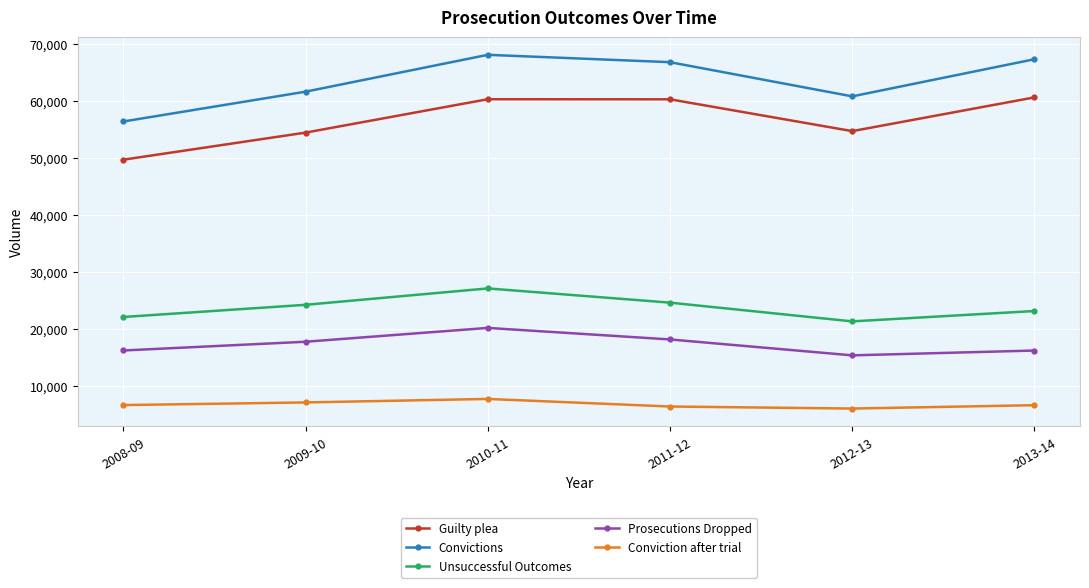

True or false: Convictions and Guilty plea intersect in this chart.

False